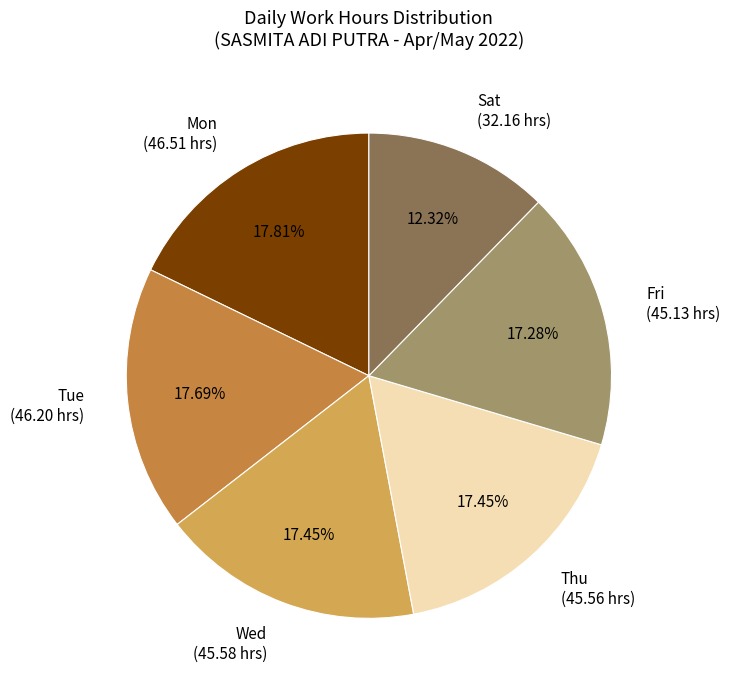

Which slice is the smallest?

Sat